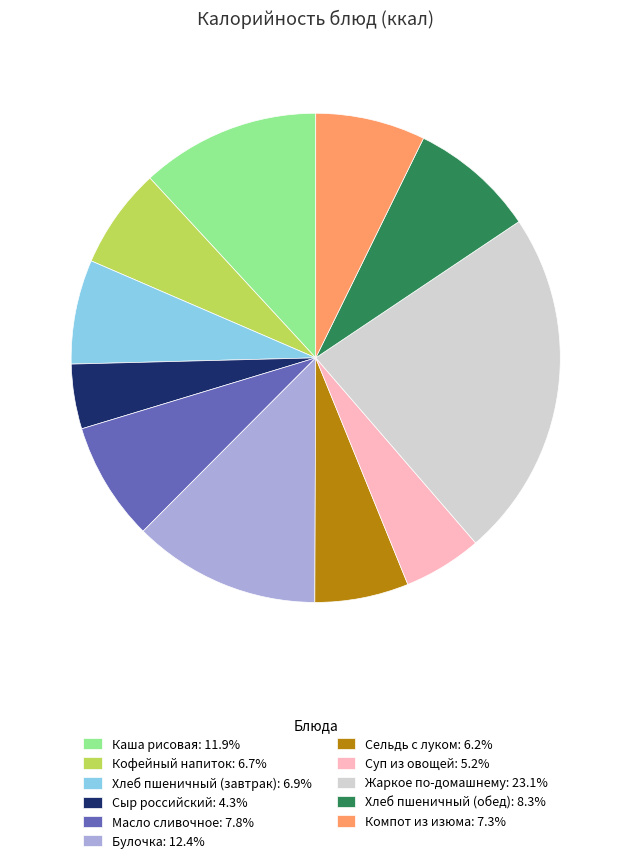

Between Хлеб пшеничный (обед) and Булочка, which is larger?

Булочка